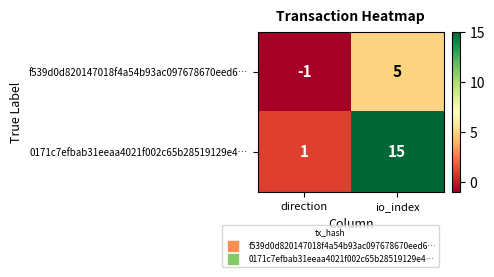

Which series has the widest spread of values?

0171c7efbab31eeaa4021f002c65b28519129e4…